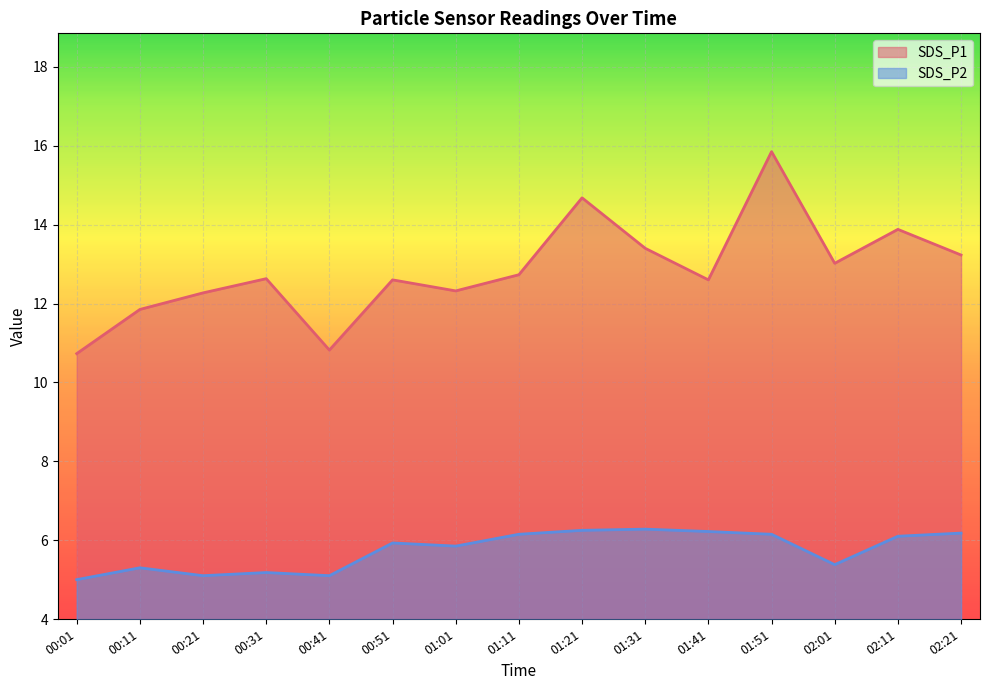

What is the greatest value displayed?

15.8